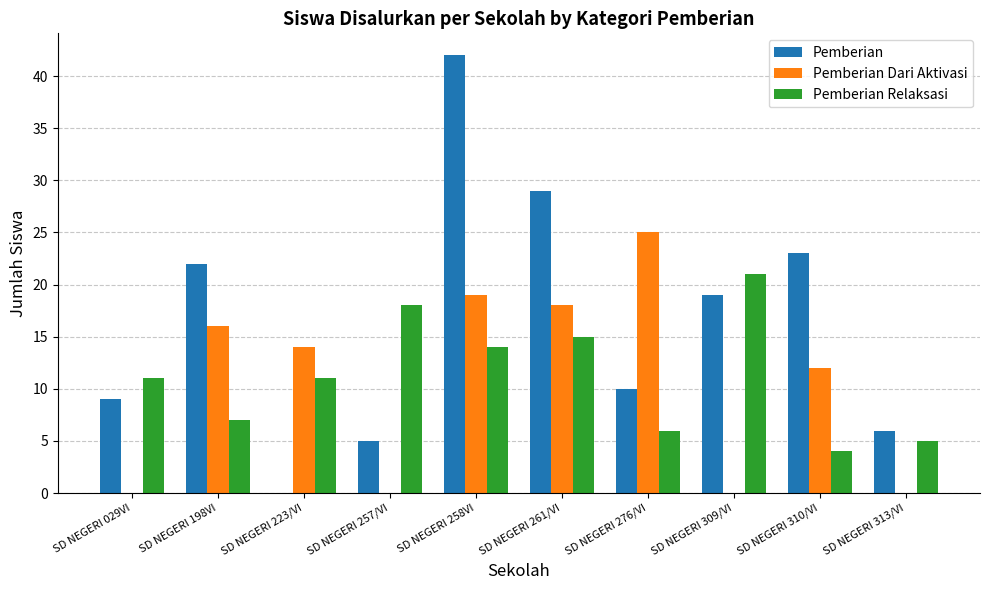

Which series has the largest range (max minus min)?

Pemberian